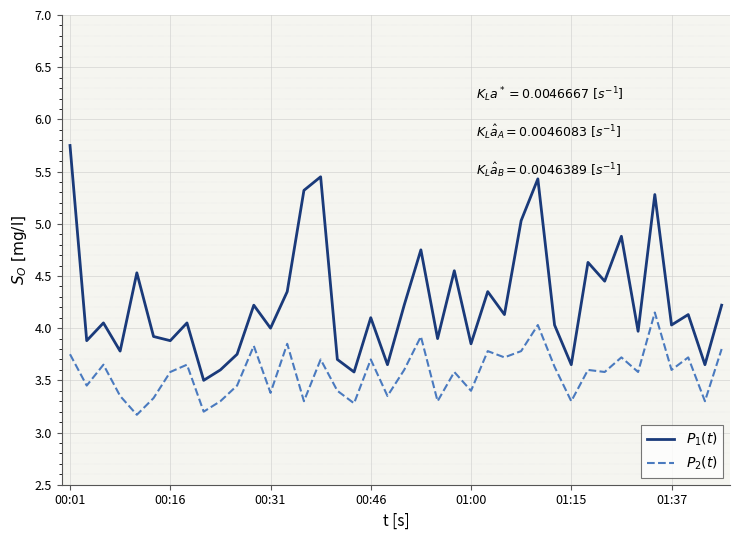

What is the minimum value shown in the chart?

3.2